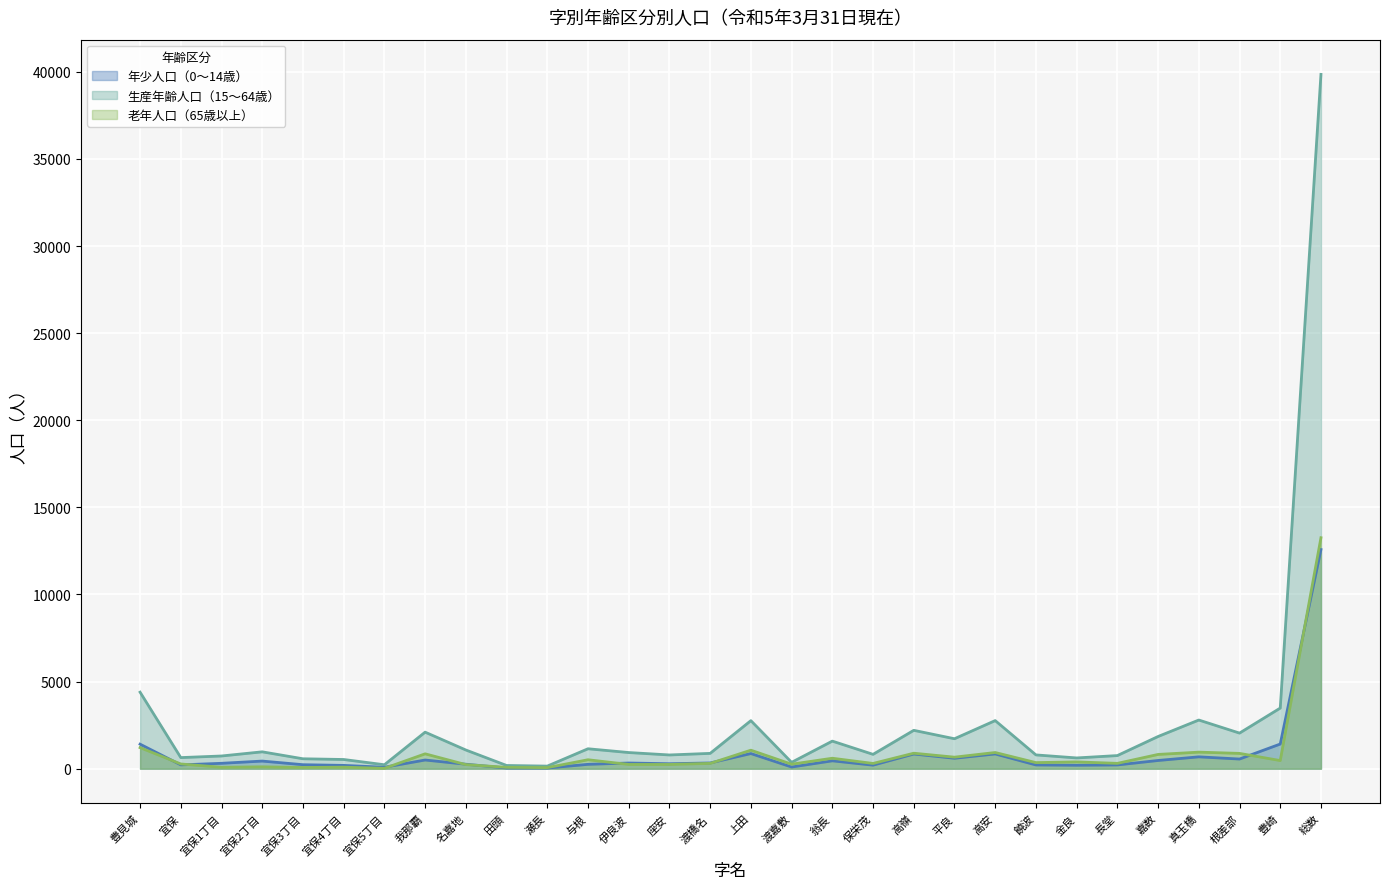

True or false: 老年人口（65歳以上） (line) and 生産年齢人口（15～64歳） (line) cross at least once.

False